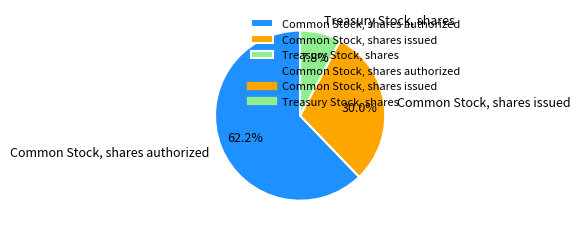

What is the ratio of the value at Common Stock, shares authorized to the value at Common Stock, shares issued?

2.1